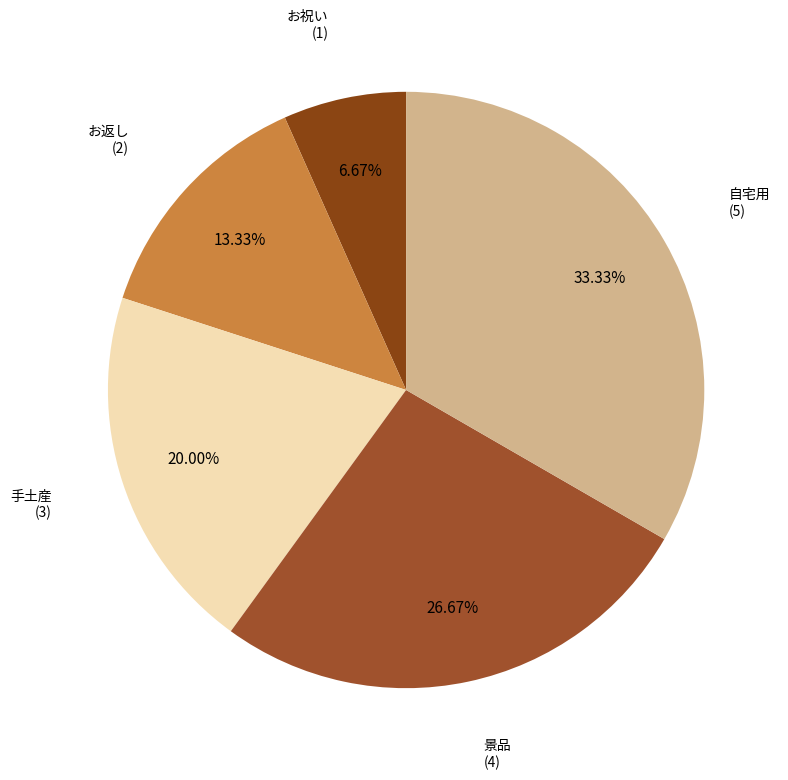

Is it true that 自宅用 is 45% of the pie?

False